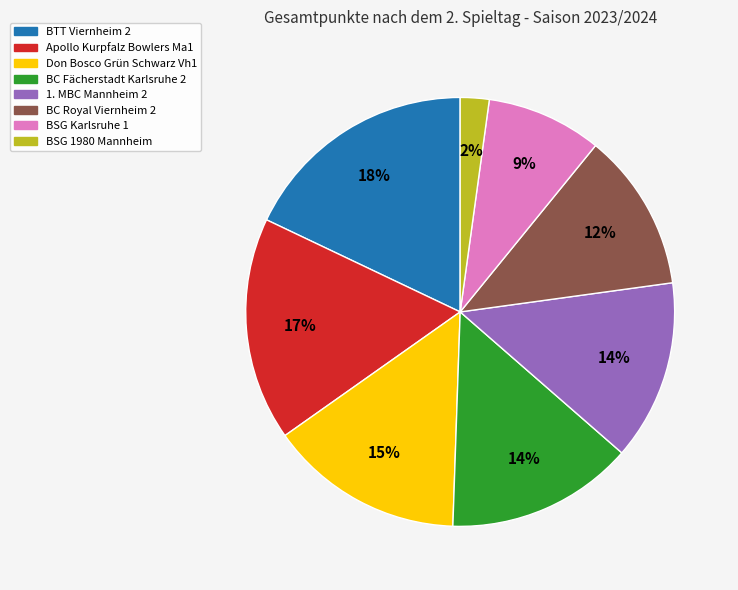

Does Apollo Kurpfalz Bowlers Ma1 account for over 50% of the chart?

No